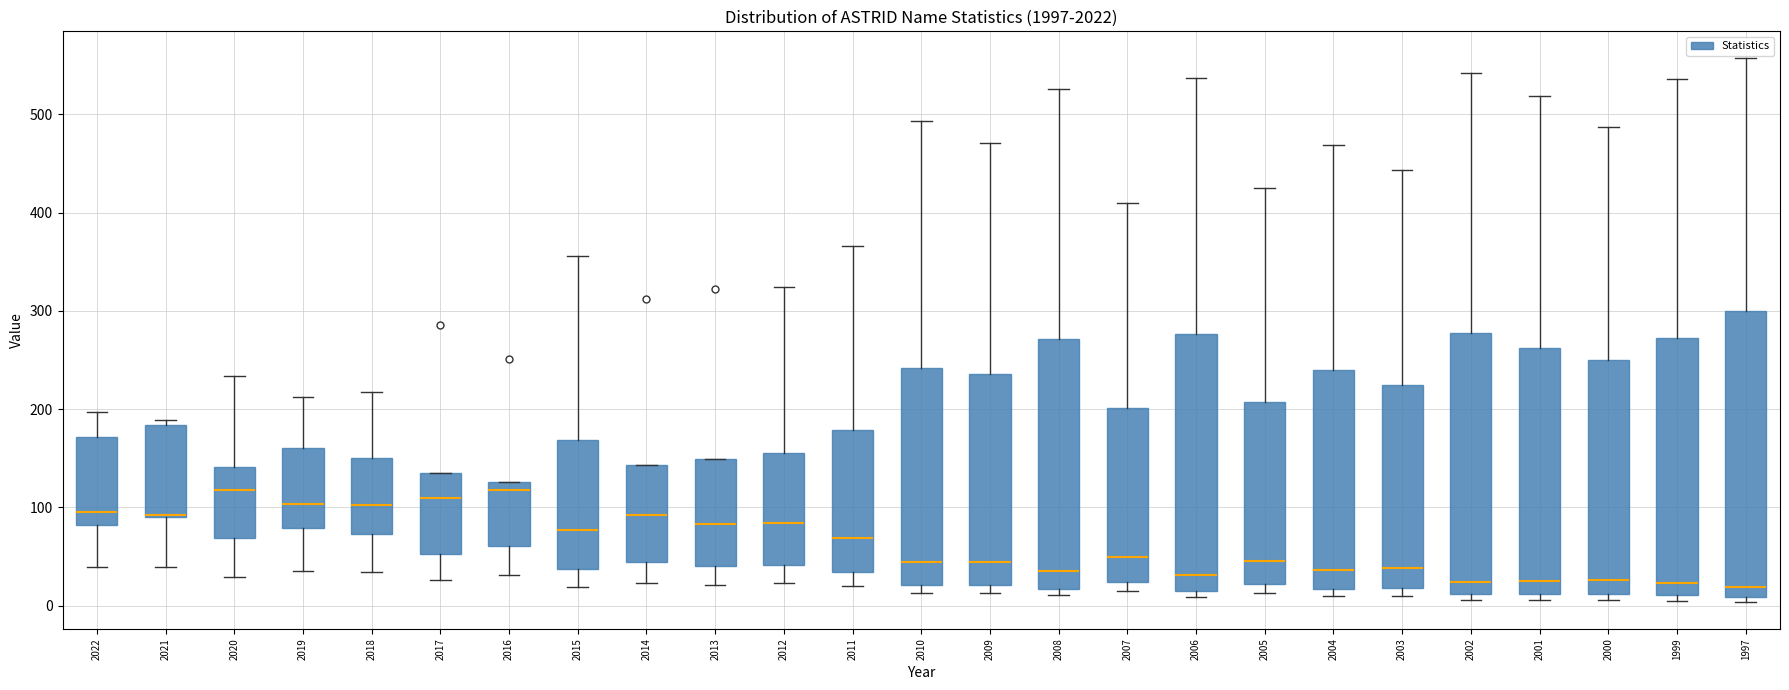

Which box is the tallest, from its lower edge to its upper edge?

1997